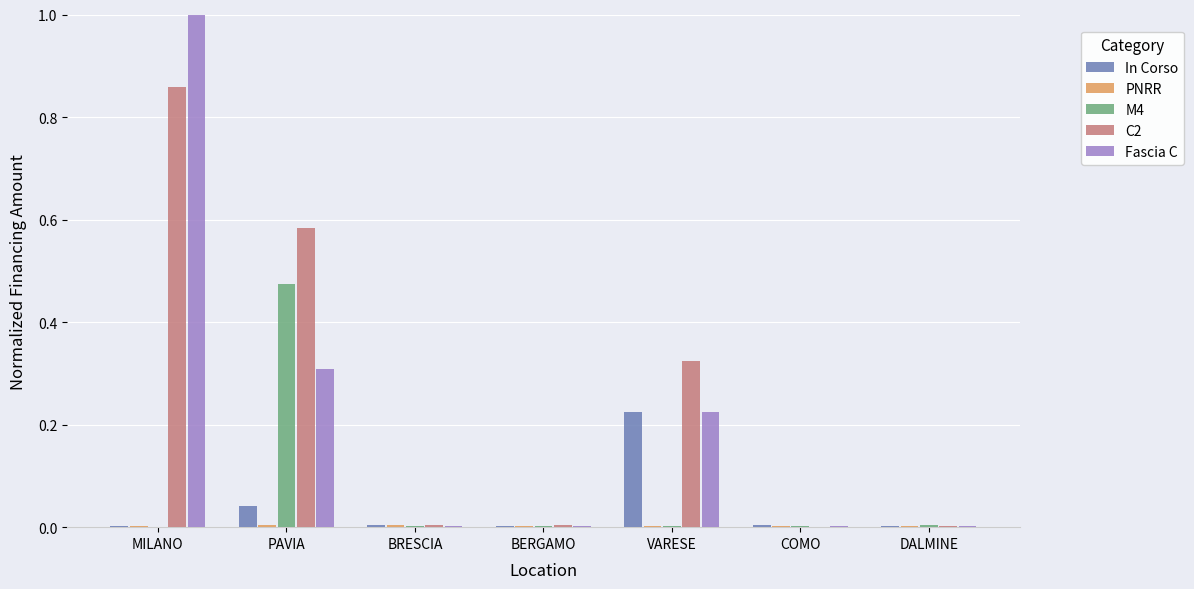

How many groups of bars are there?

7